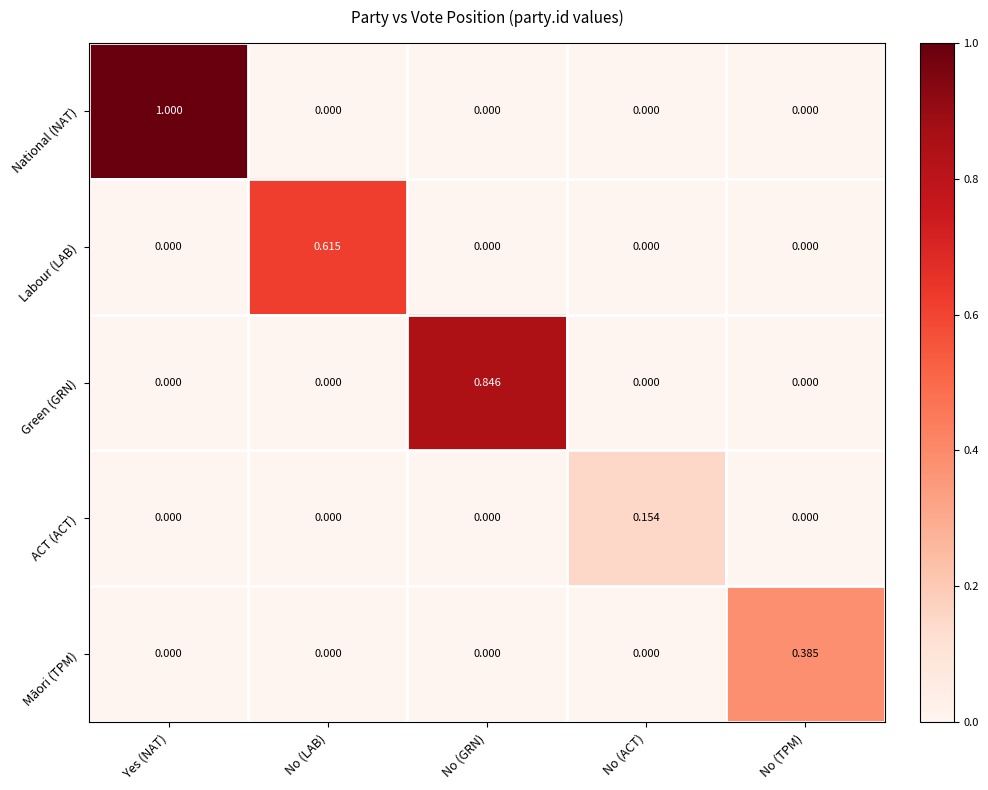

Count the number of categories in the chart.

5